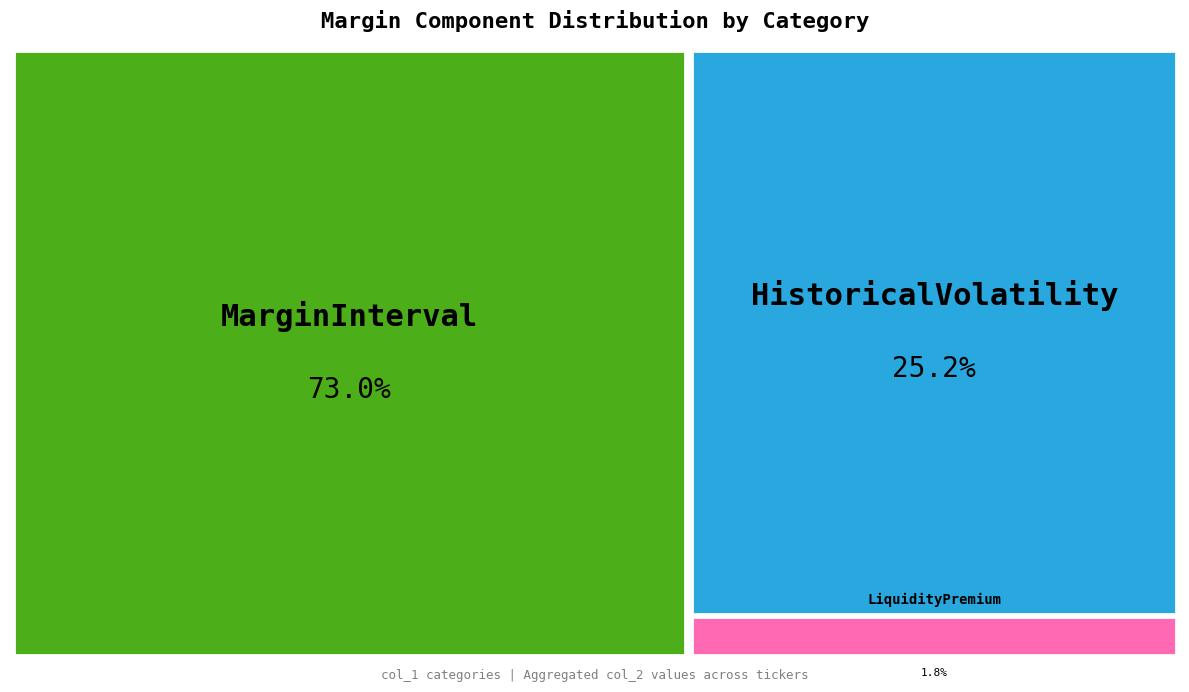

Which has a higher value, HistoricalVolatility or MarginInterval?

MarginInterval